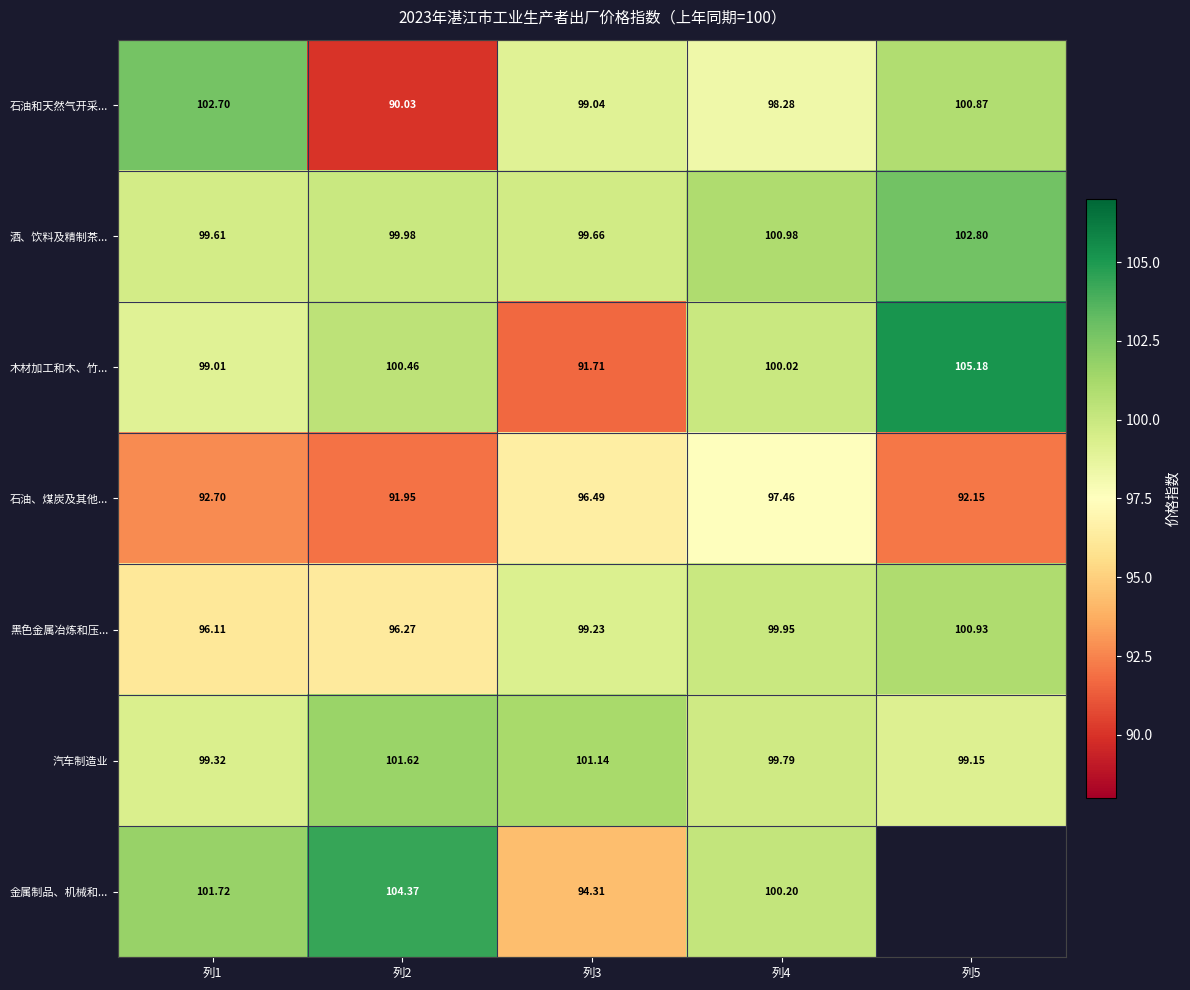

Where does the 木材加工和木、竹... series first go above 100?

列2